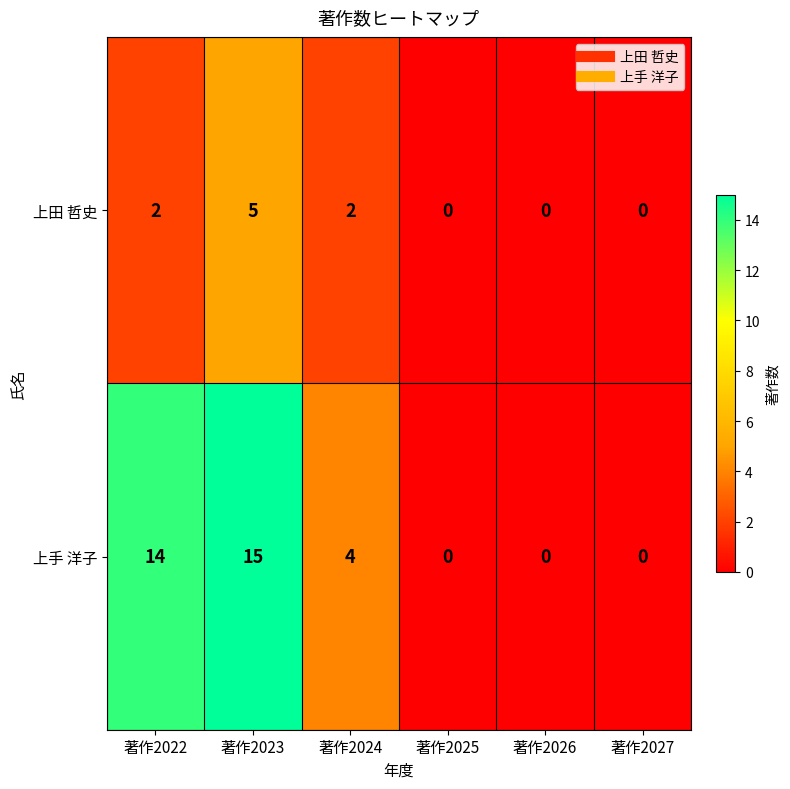

Which series has the largest range (max minus min)?

上手 洋子